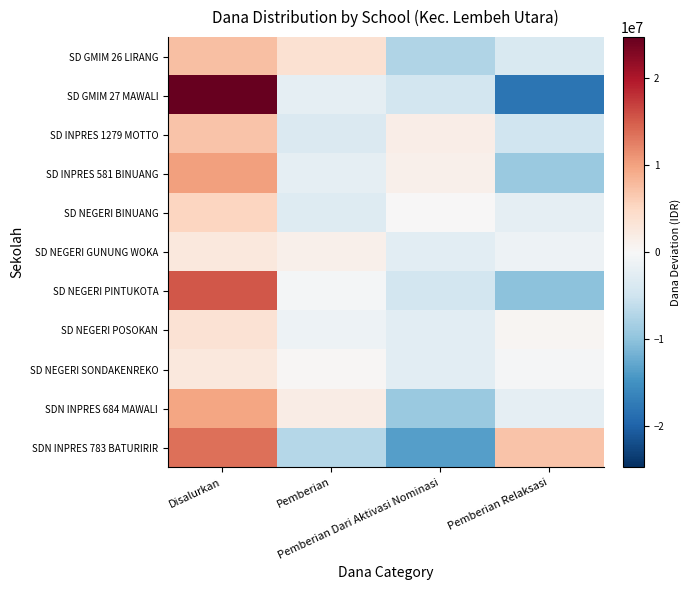

Count the number of categories in the chart.

4